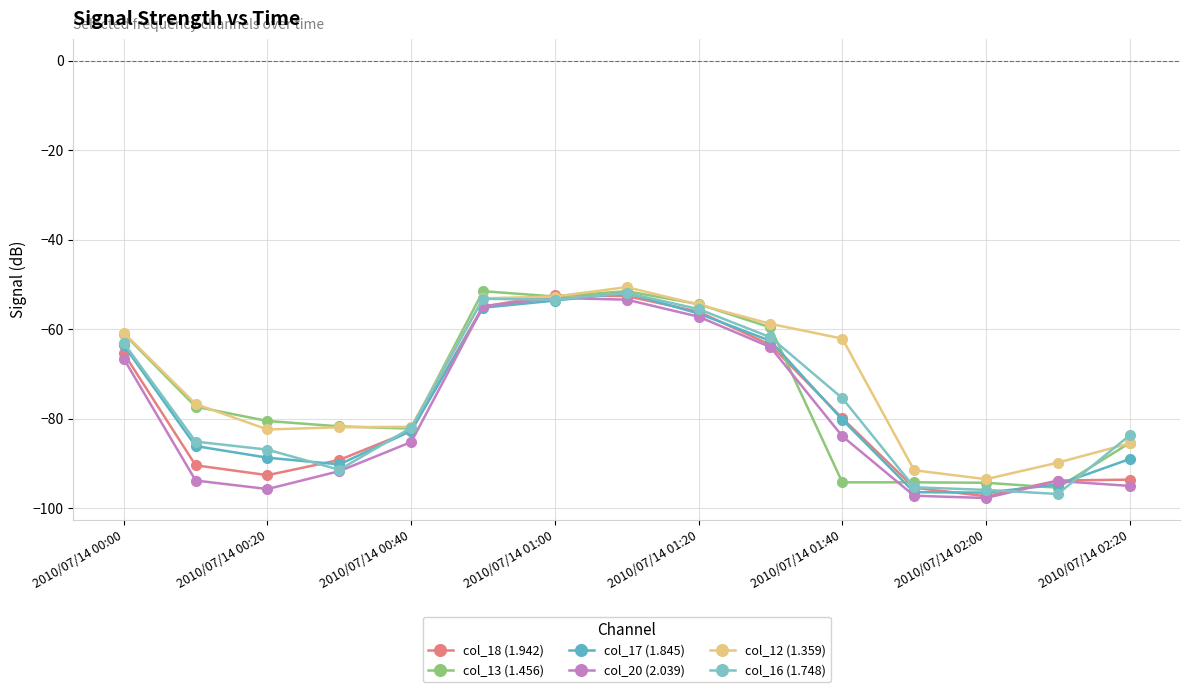

Which category has the lowest value across all series?

2010/07/14 02:00